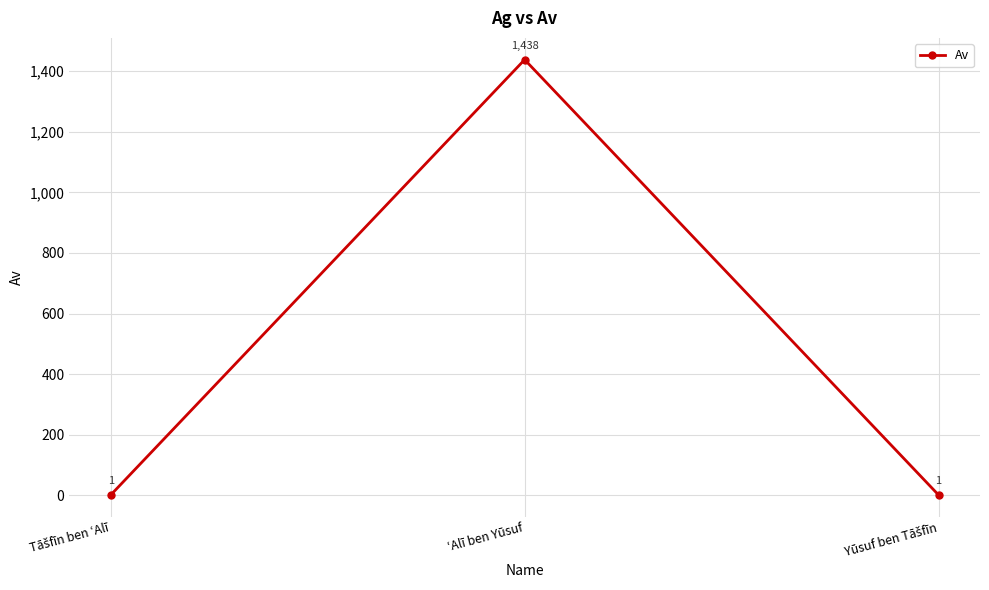

Count the values in the range 1 to 1438.

3